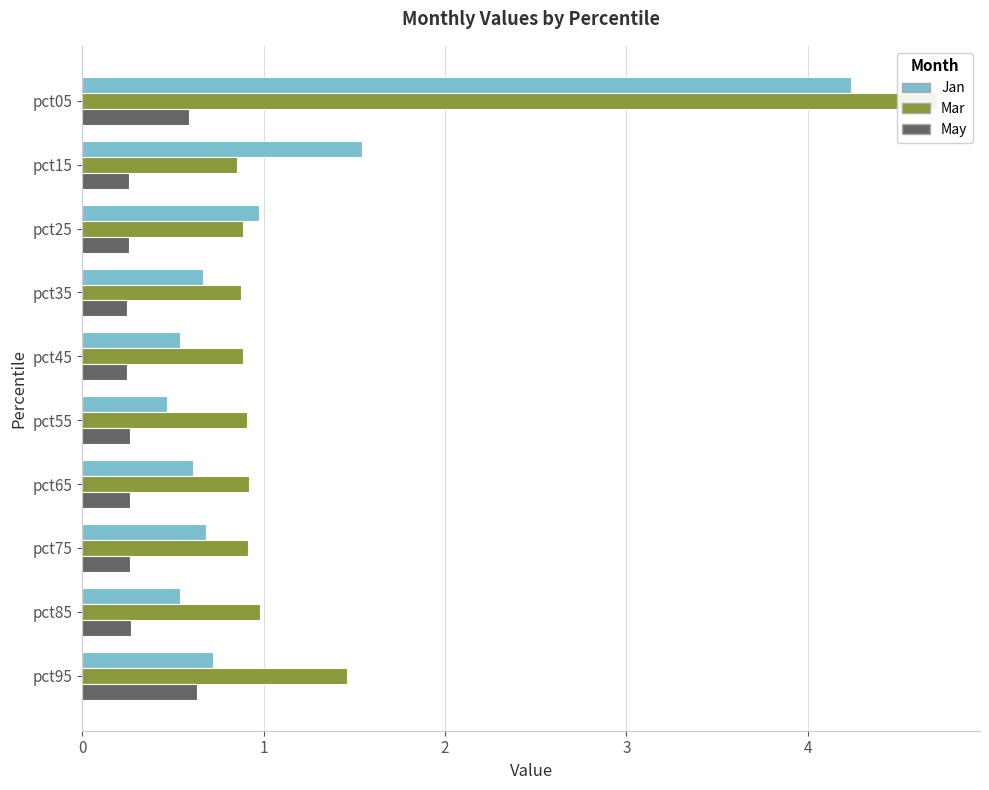

List the series in order of their overall mean, highest first.

Mar, Jan, May